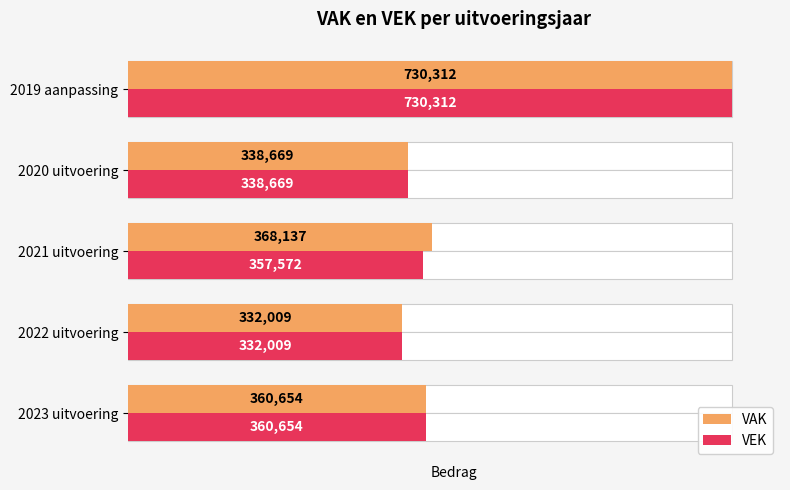

What is the sum of all VAK values?

2129781